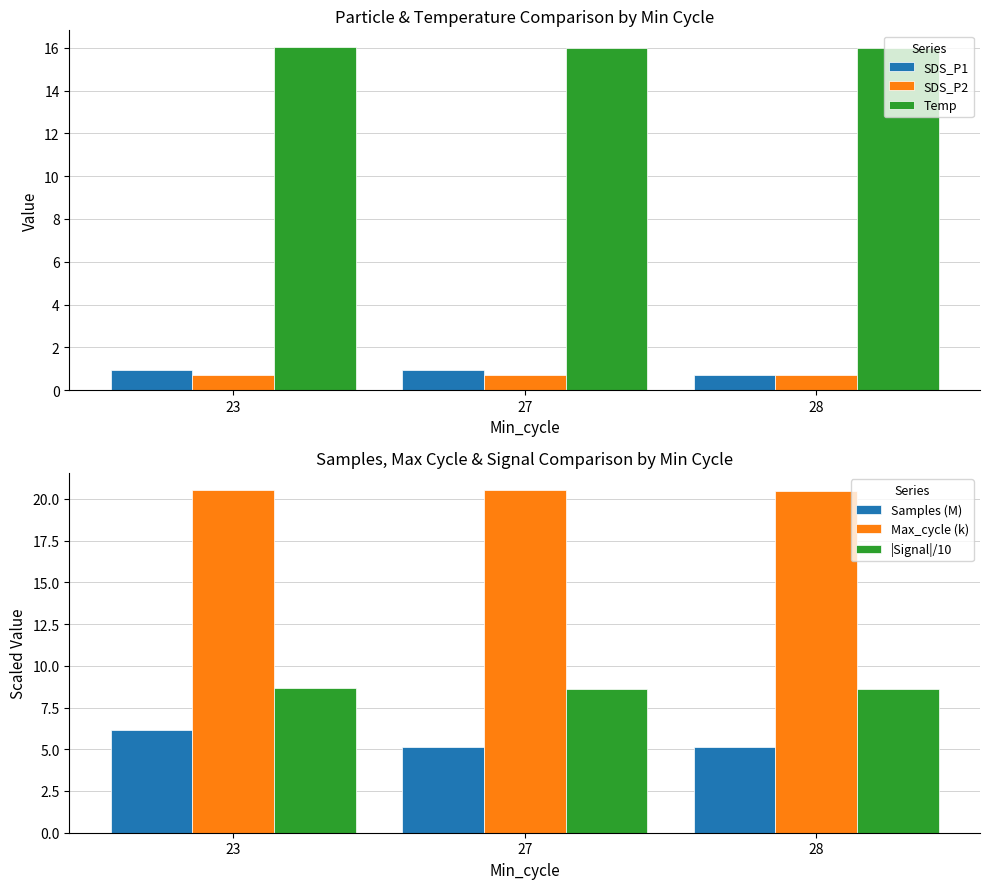

List the labels in order of SDS_P2 value, smallest first.

23, 27, 28